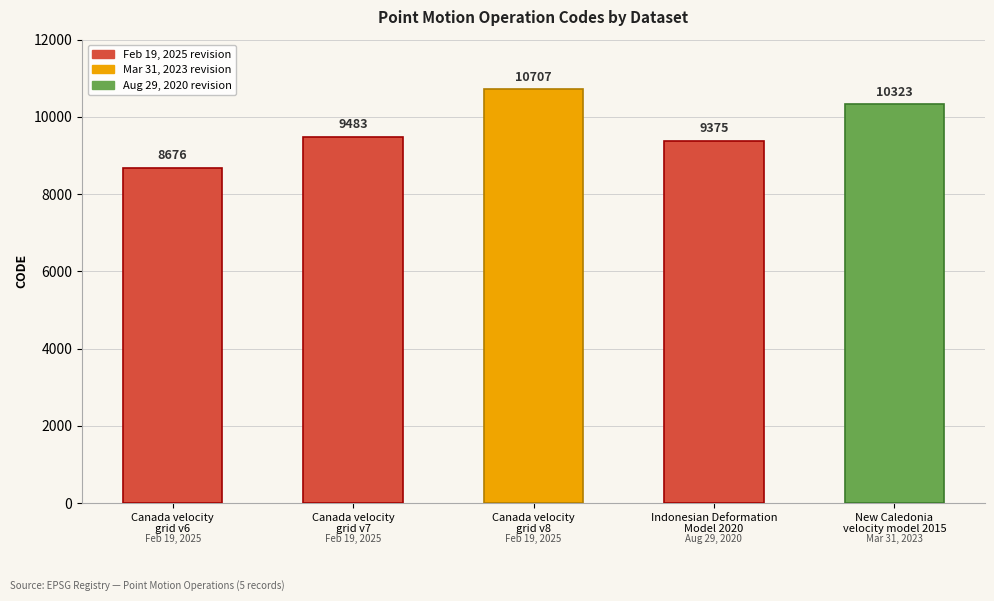

How many values are below 9483?

2